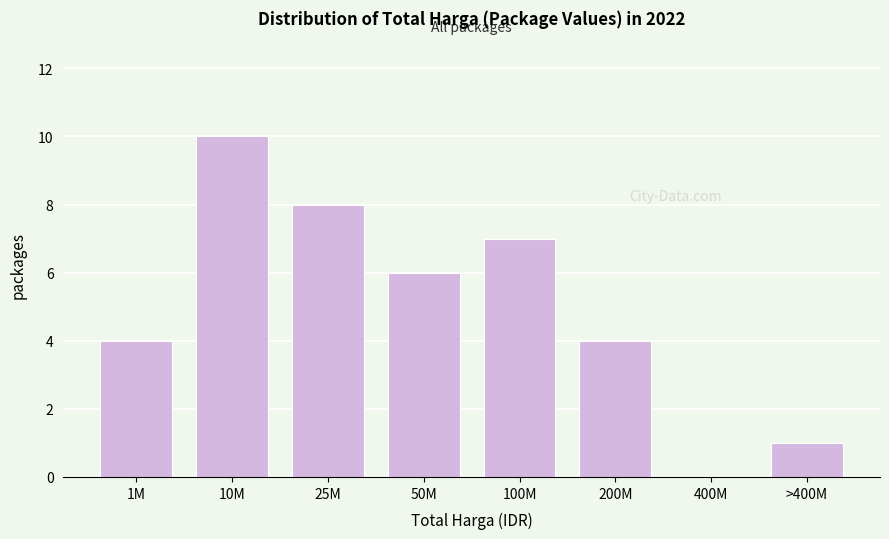

Reading left to right, transcribe all the data shown in this chart.

1M=4	10M=10	25M=8	50M=6	100M=7	200M=4	400M=0	>400M=1